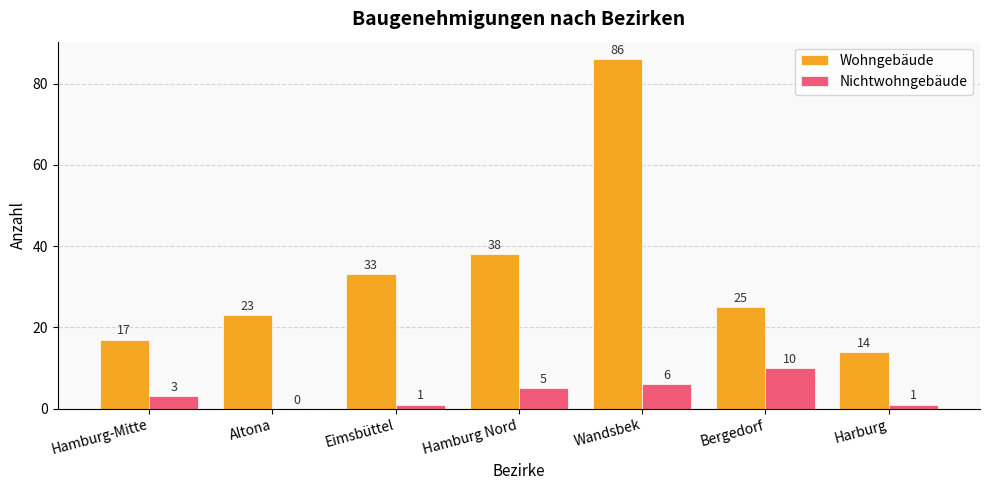

How many groups of bars are there?

7